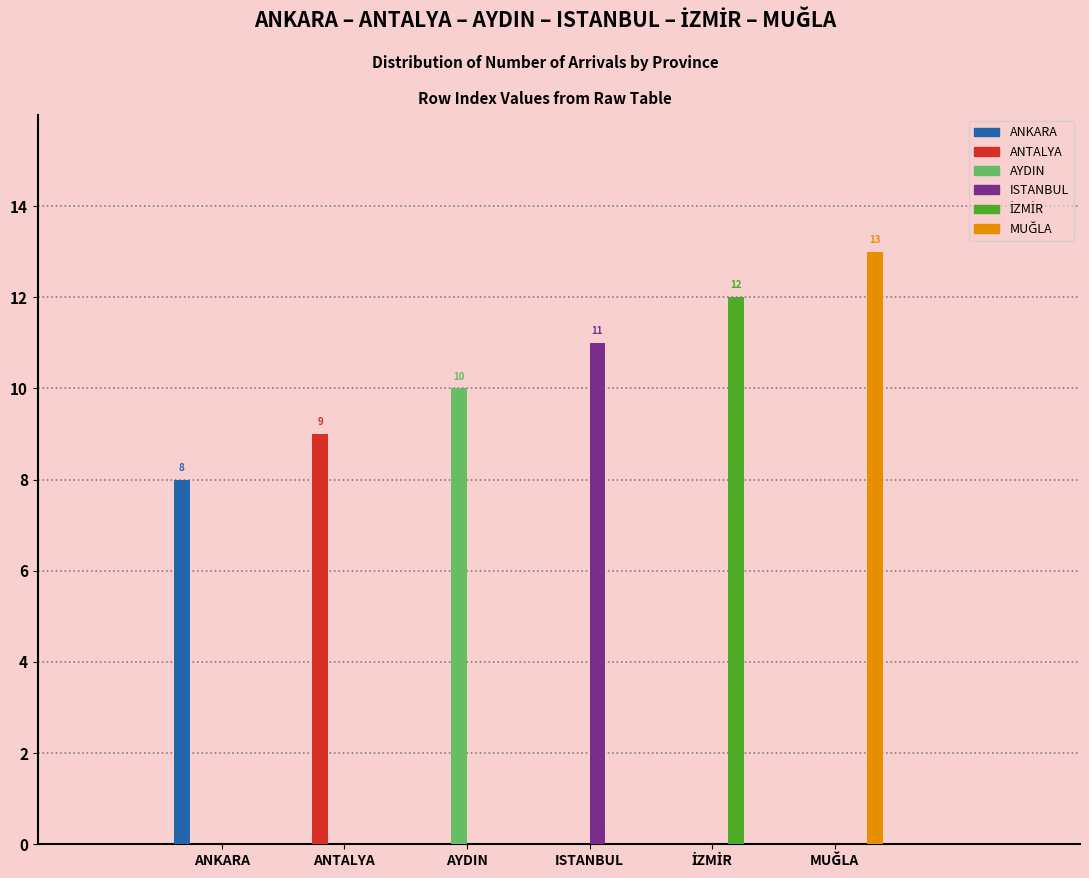

Is it true that ISTANBUL equals 0 at ANKARA?

True